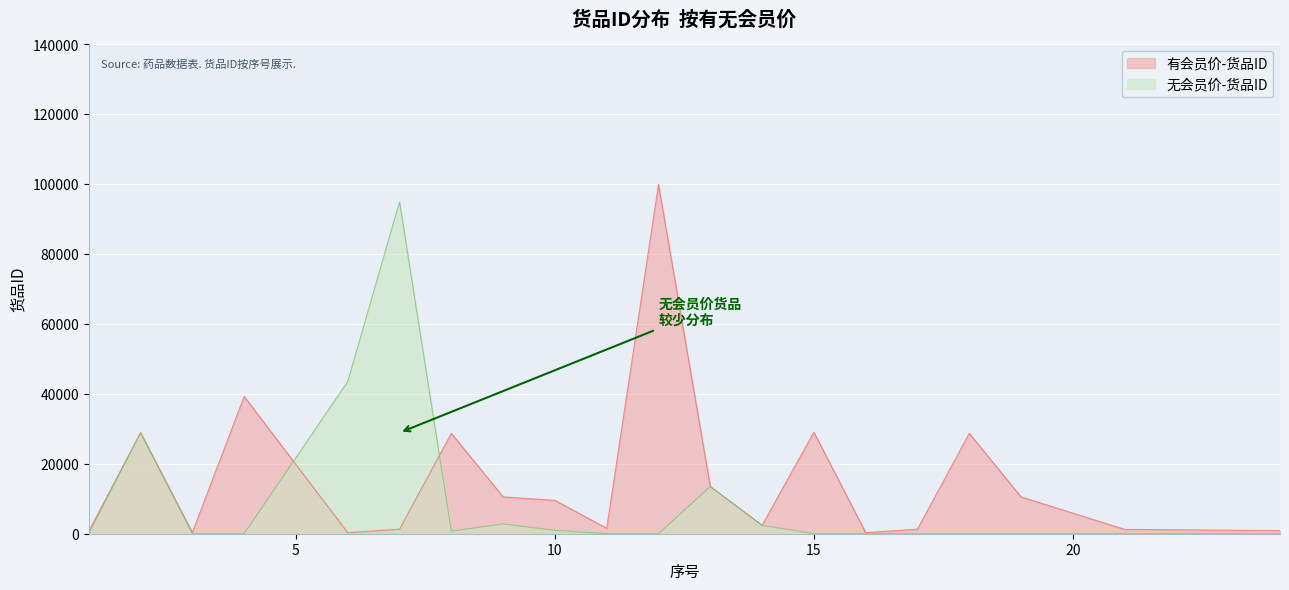

True or false: 有会员价-货品ID has more than 2 interior local peaks.

True